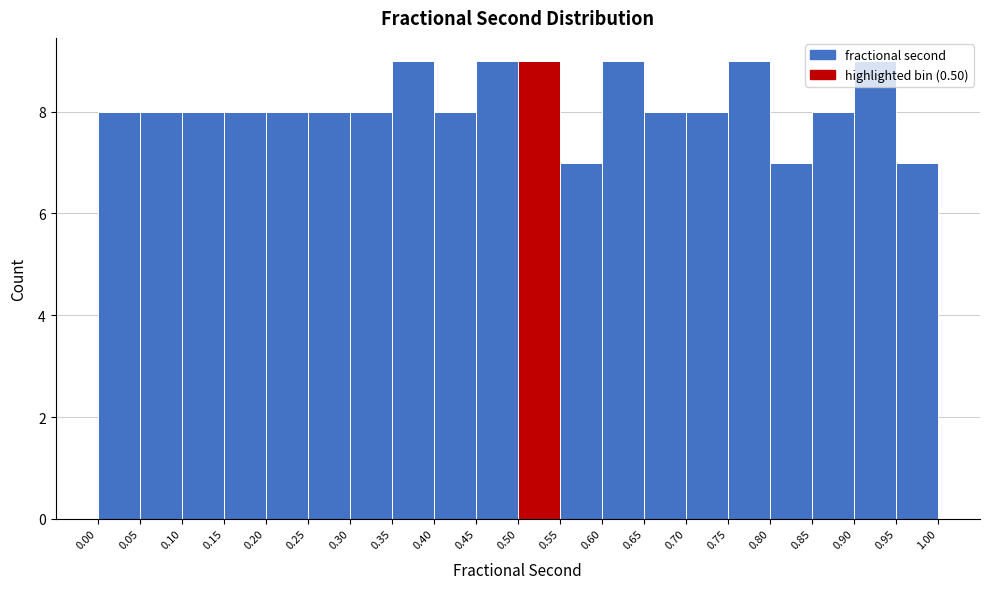

Reading left to right, list every bar in this chart as the range it spans on the x-axis followed by its height. The values are not printed on the chart, so give them approximately, as read against the axis.

0.00 to 0.05: 8
0.05 to 0.10: 8
0.10 to 0.15: 8
0.15 to 0.20: 8
0.20 to 0.25: 8
0.25 to 0.30: 8
0.30 to 0.35: 8
0.35 to 0.40: 9
0.40 to 0.45: 8
0.45 to 0.50: 9
0.50 to 0.55: 9
0.55 to 0.60: 7
0.60 to 0.65: 9
0.65 to 0.70: 8
0.70 to 0.75: 8
0.75 to 0.80: 9
0.80 to 0.85: 7
0.85 to 0.90: 8
0.90 to 0.95: 9
0.95 to 1.00: 7